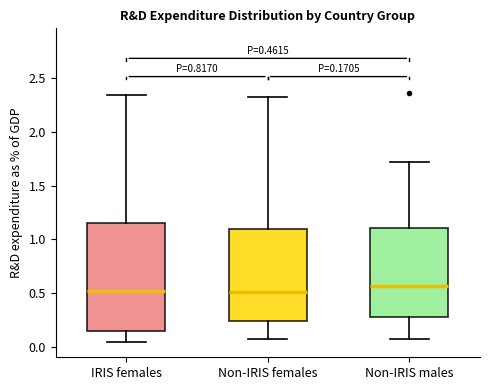

Comparing the boxes themselves (not the whiskers), which one is the tallest?

IRIS females